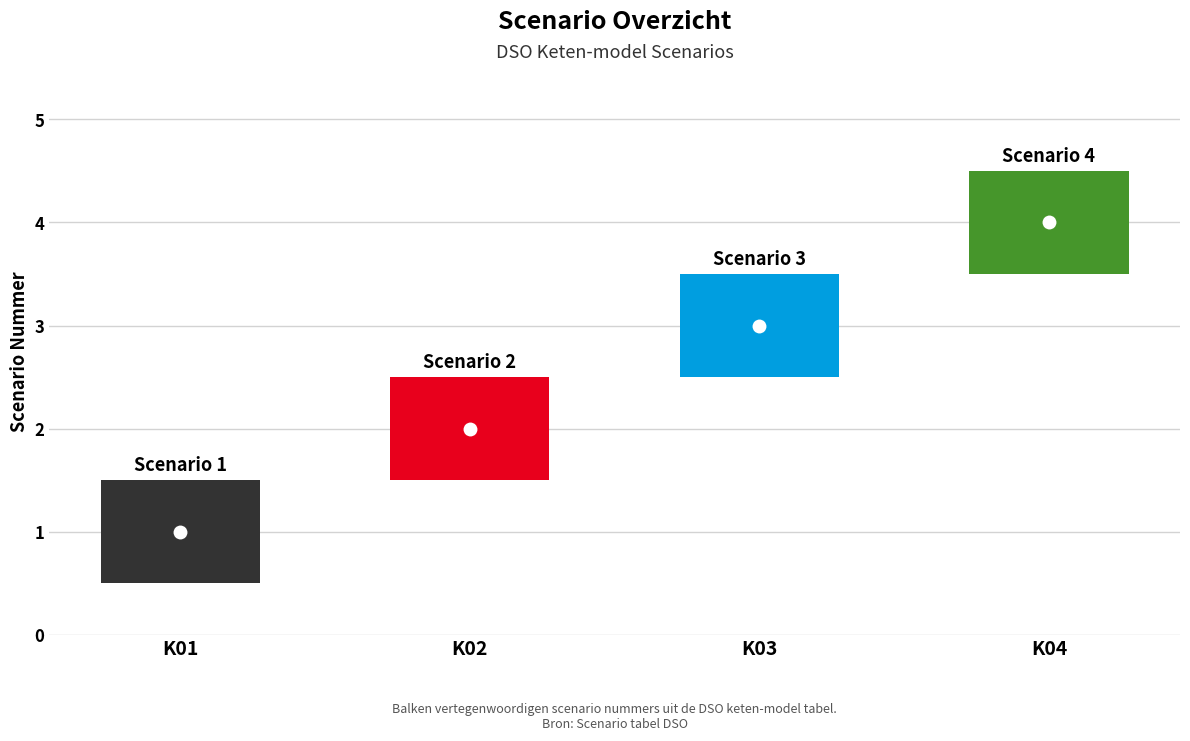

Reading left to right, list all the values displayed in this chart.

K01=1	K02=2	K03=3	K04=4